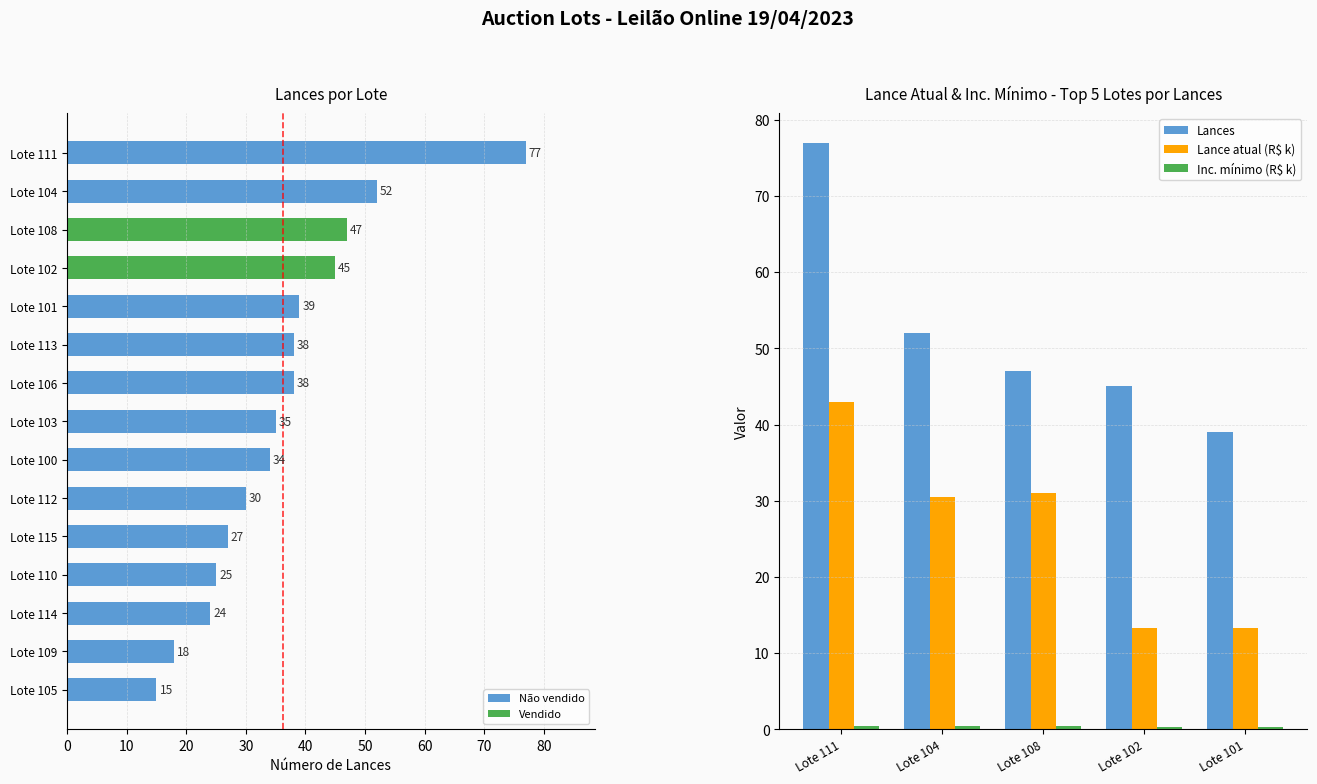

What is the greatest value displayed?

77.0